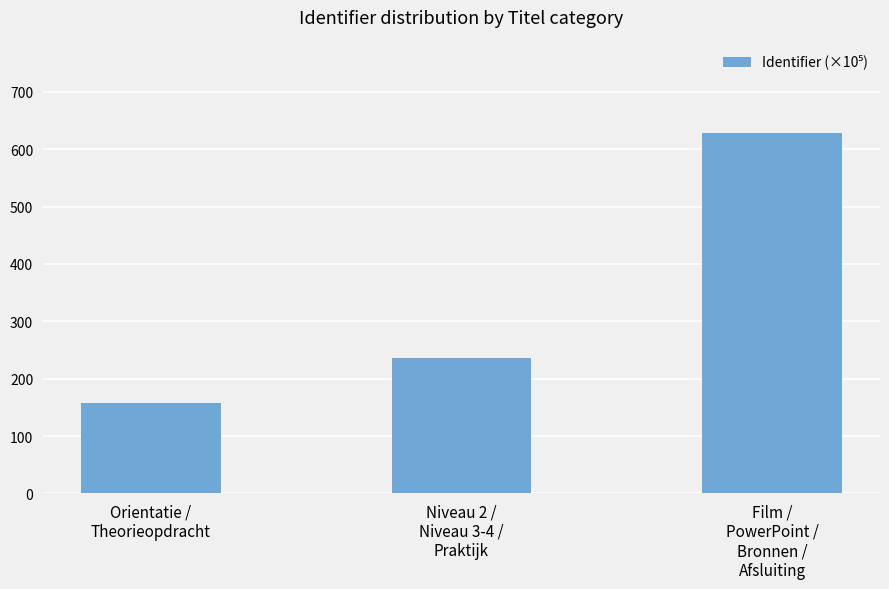

Are the bars grouped side by side (vs. stacked)?

No